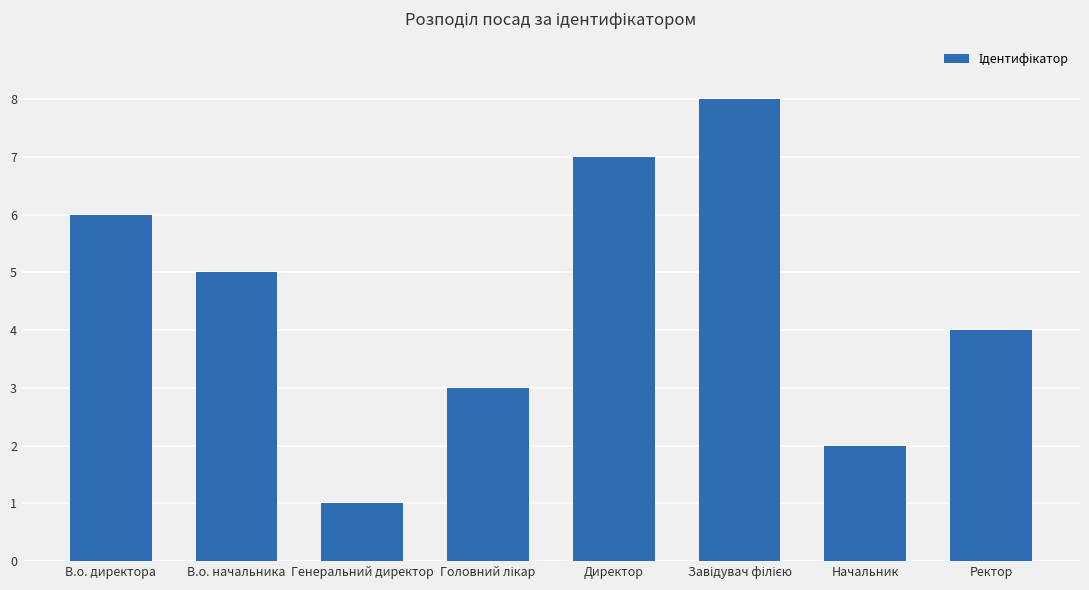

What is the label of the 4th bar from the right?

Директор